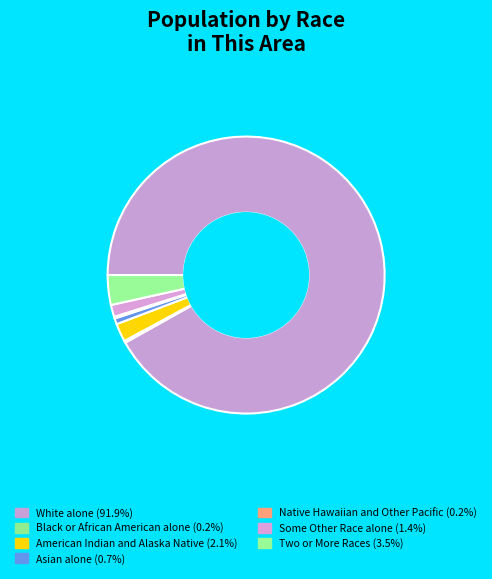

Combined, do White alone and Black or African American alone account for over 50%?

Yes